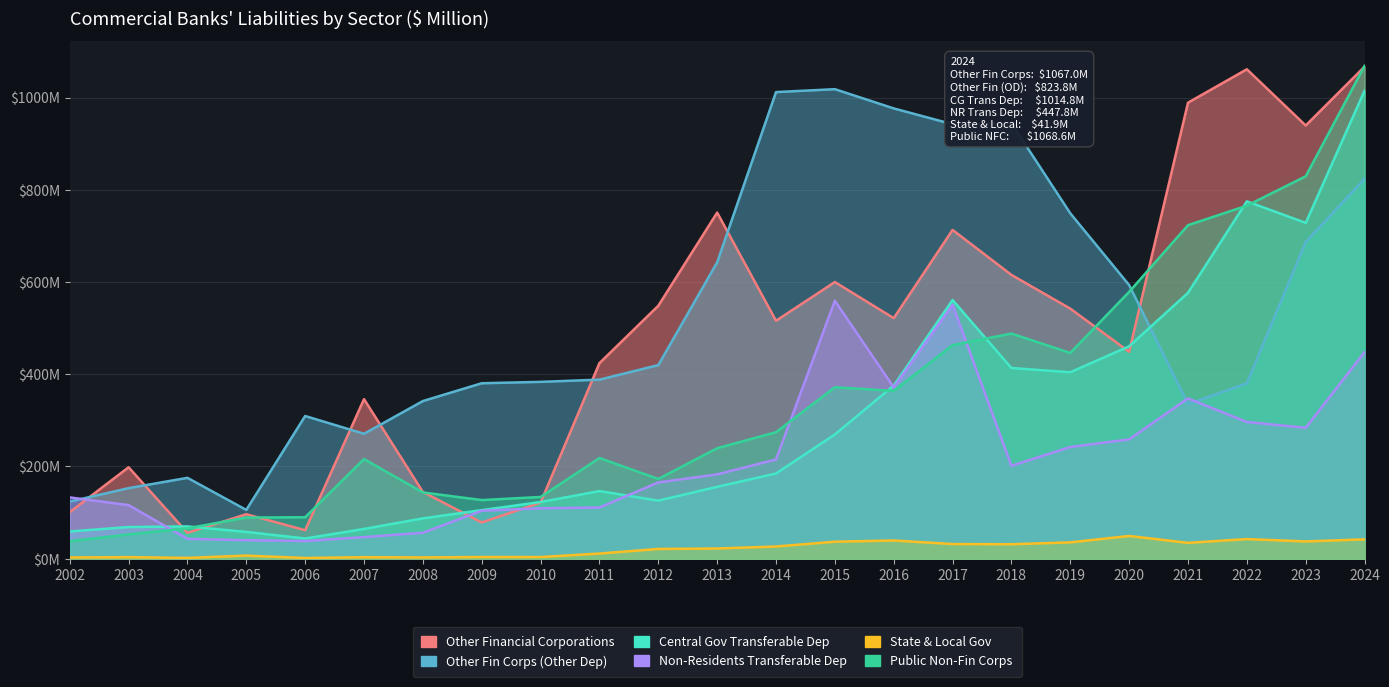

Which series has the largest range (max minus min)?

Public Non-Fin Corps